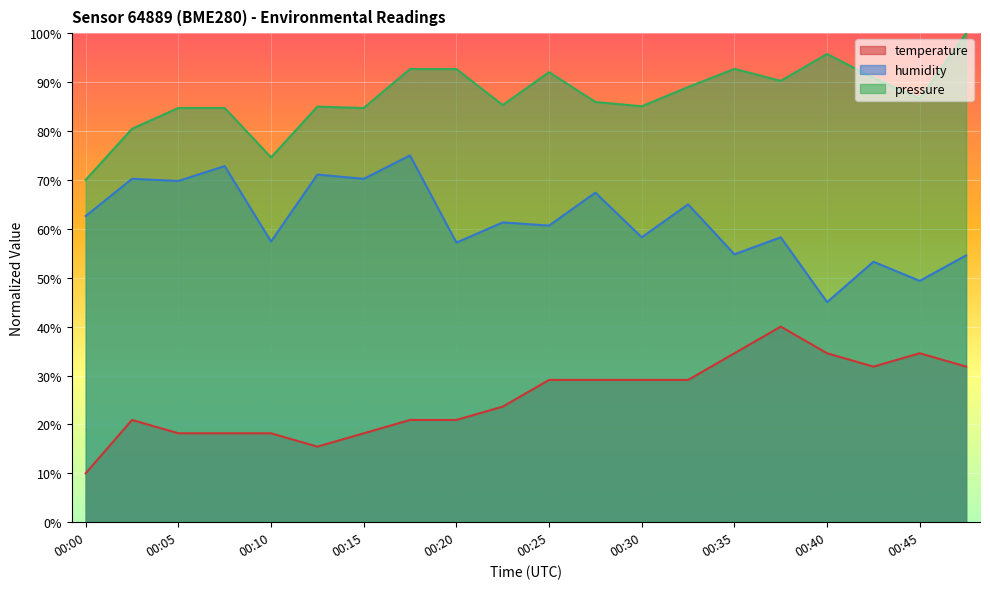

True or false: humidity and pressure_norm cross at least once.

False